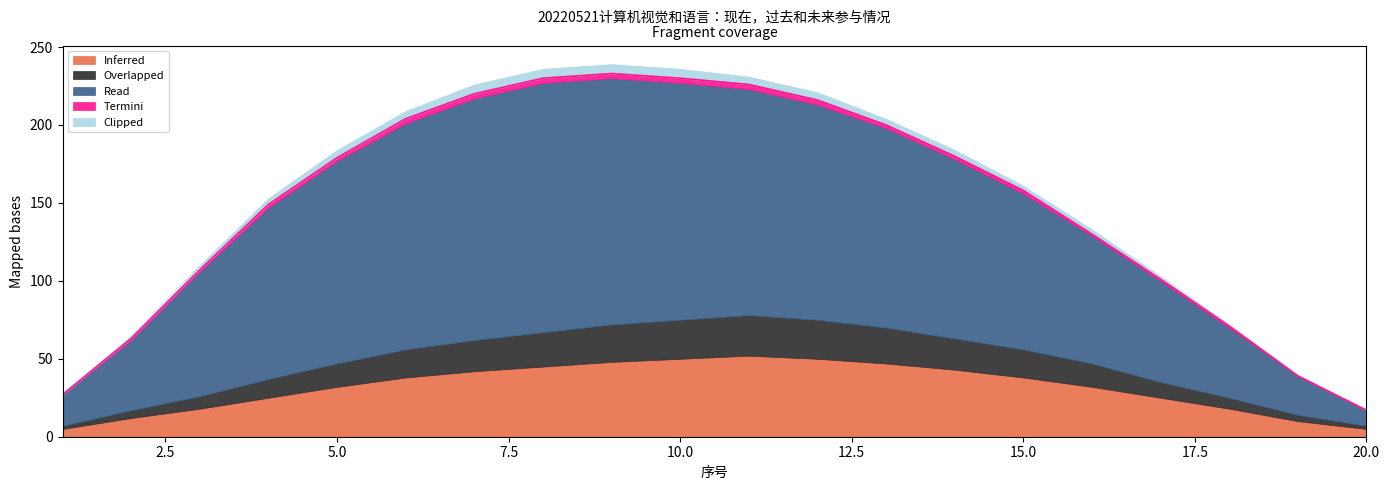

True or false: Read and Overlapped cross at least once.

False